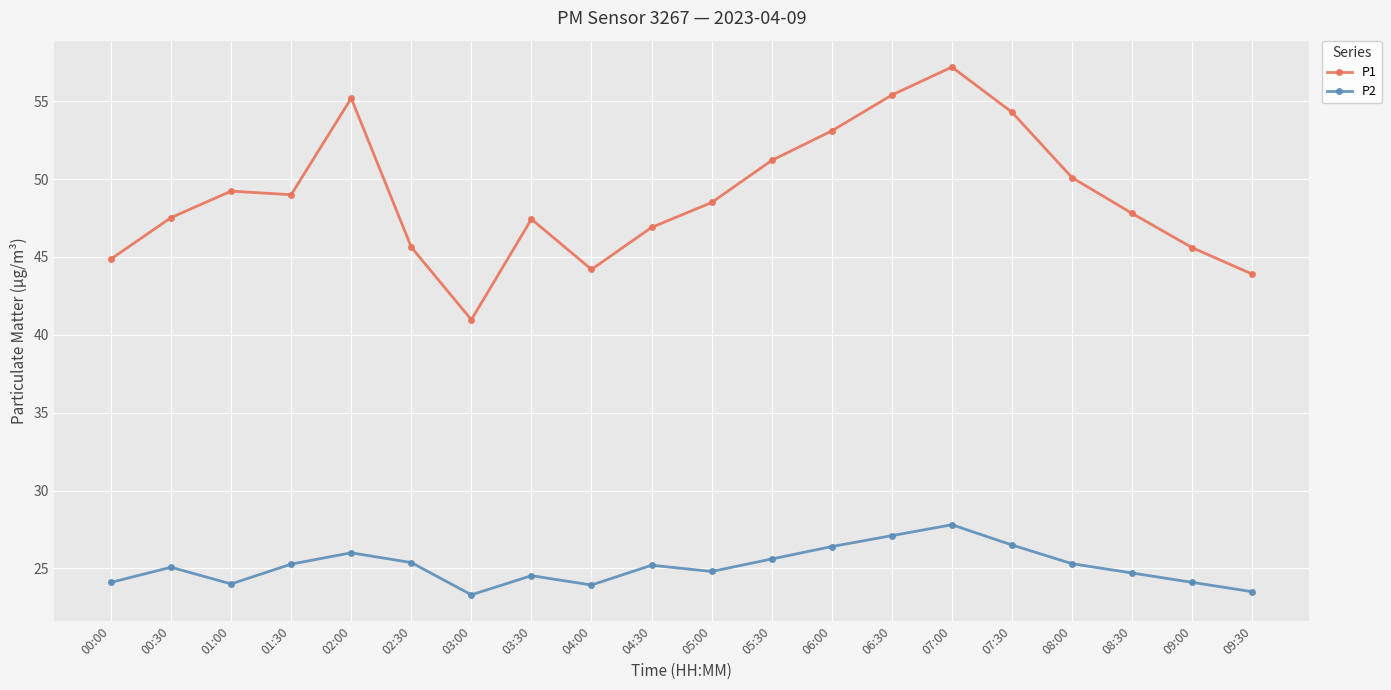

What is the maximum value for P1?

57.2